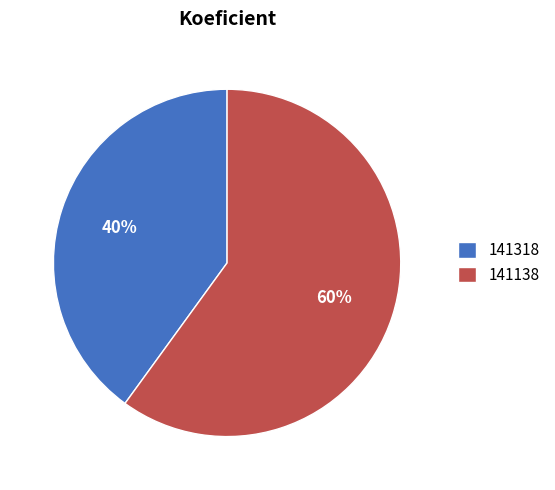

True or false: 141138 accounts for 74% of the total.

False